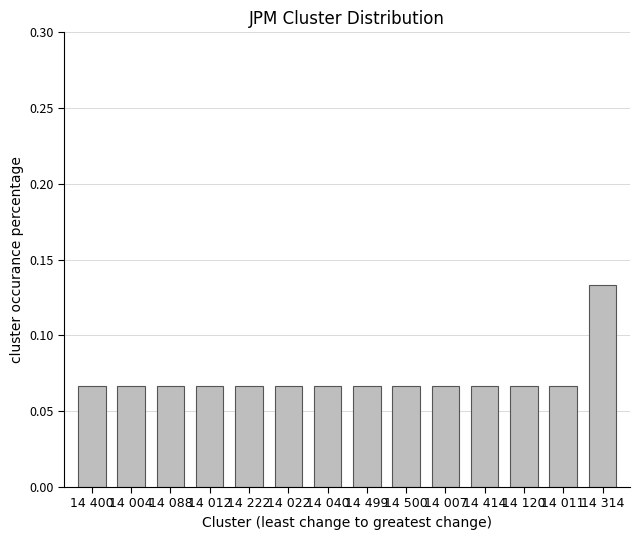

What is the sum of all values?

1.0